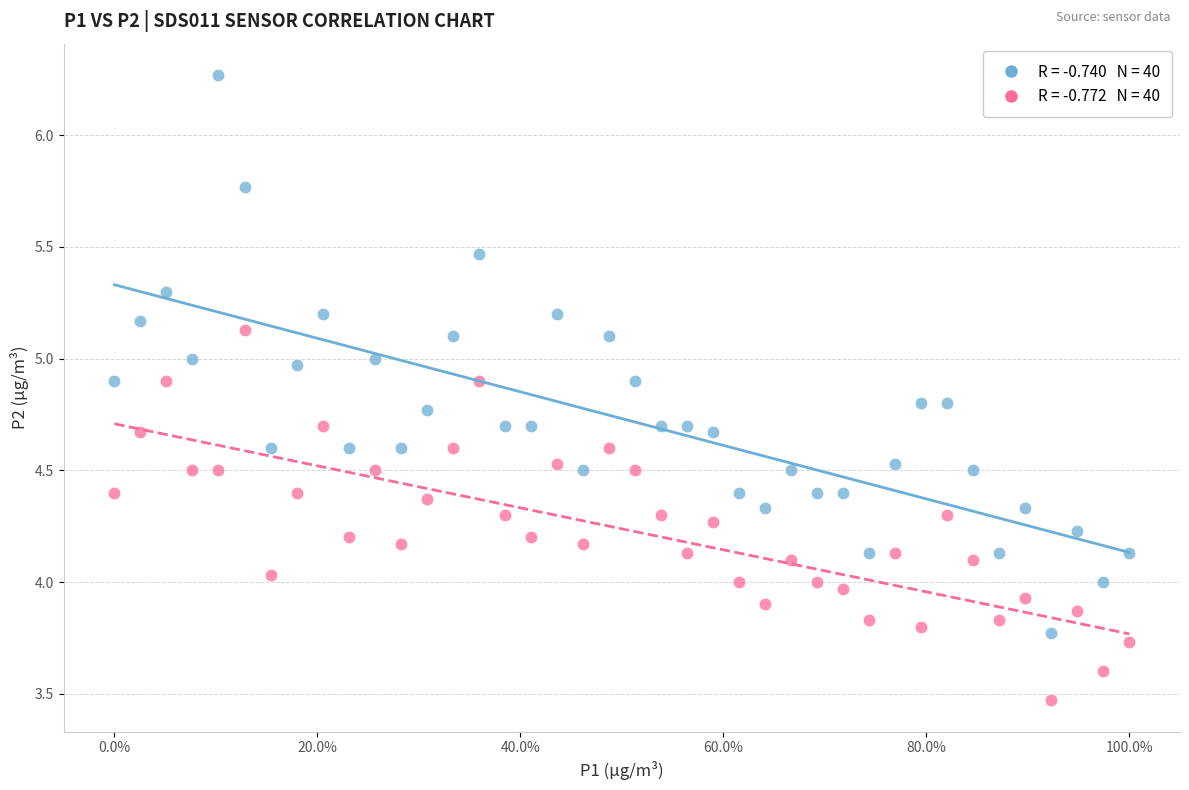

Across all data points, what is the range of Y values (max minus min)?

2.8